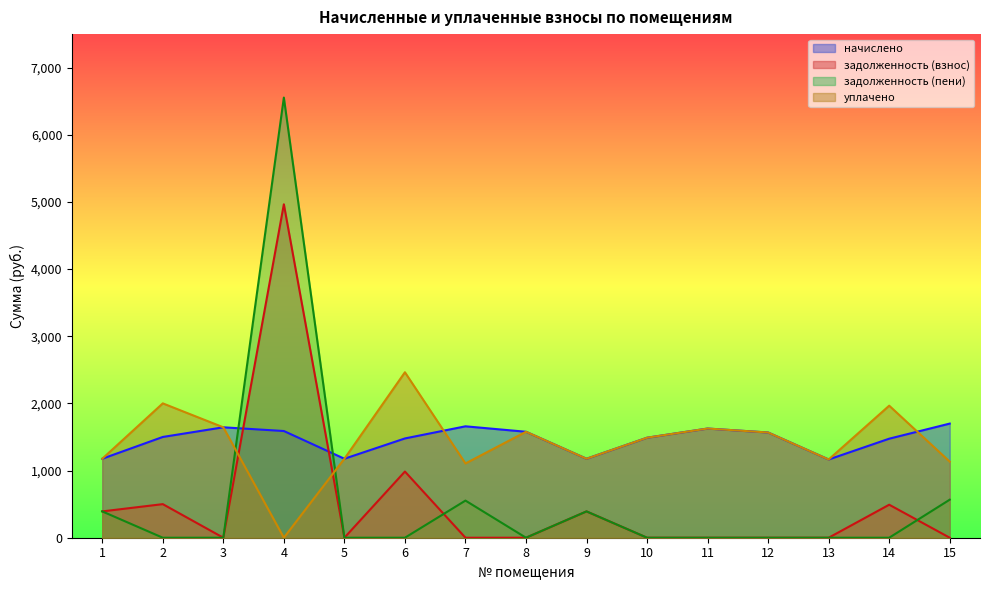

Count the number of categories in the chart.

15